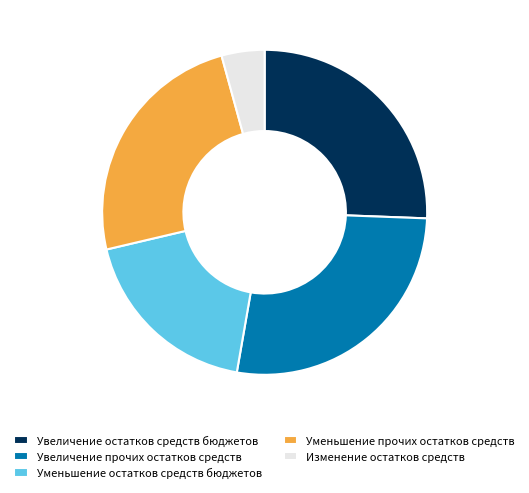

Rank the categories by value from lowest to highest.

Изменение остатков средств, Уменьшение остатков средств бюджетов, Уменьшение прочих остатков средств, Увеличение остатков средств бюджетов, Увеличение прочих остатков средств